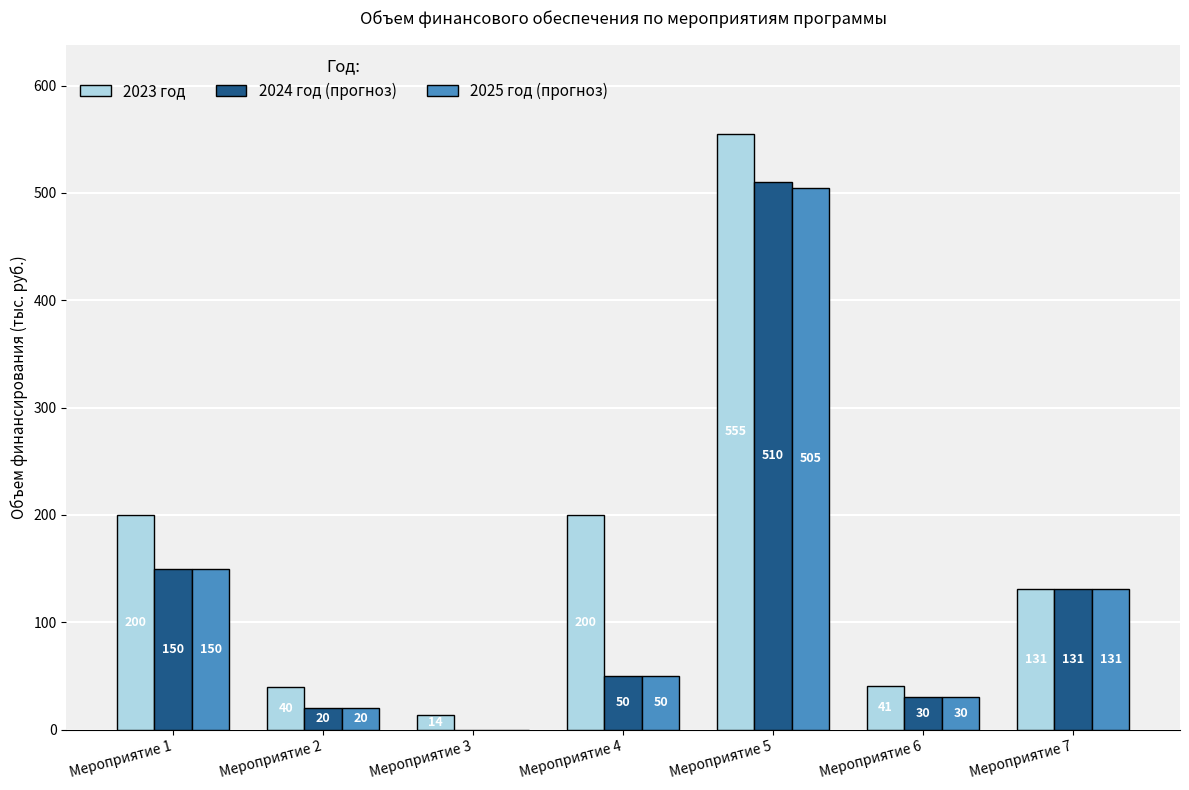

At which category is the sum across all series the highest?

Мероприятие 5